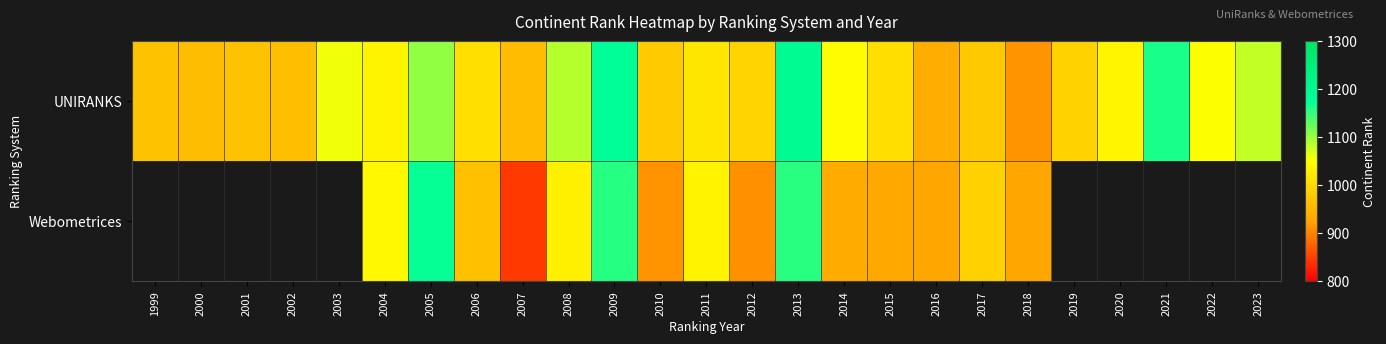

Which has a higher value, 2012 or 2013?

2013